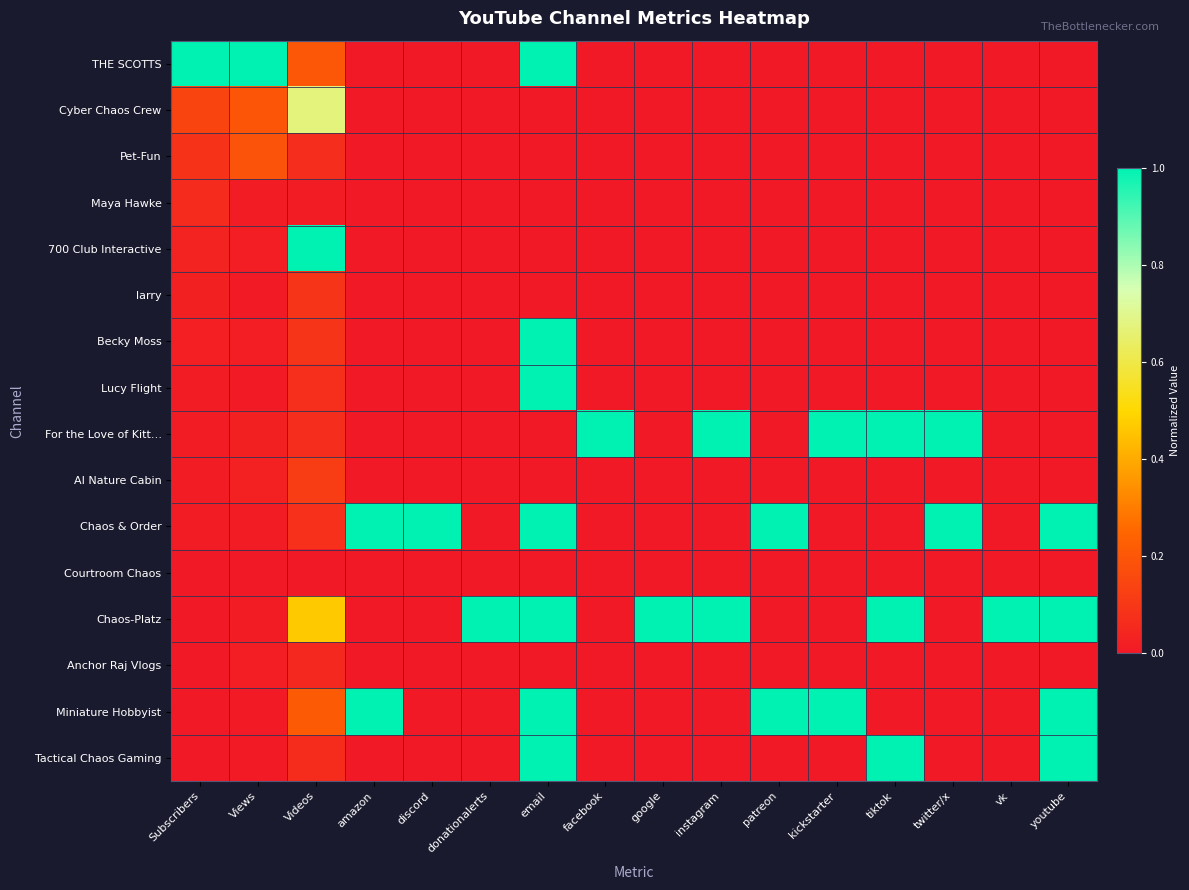

What is the difference between the highest and lowest values at Views?

1.0